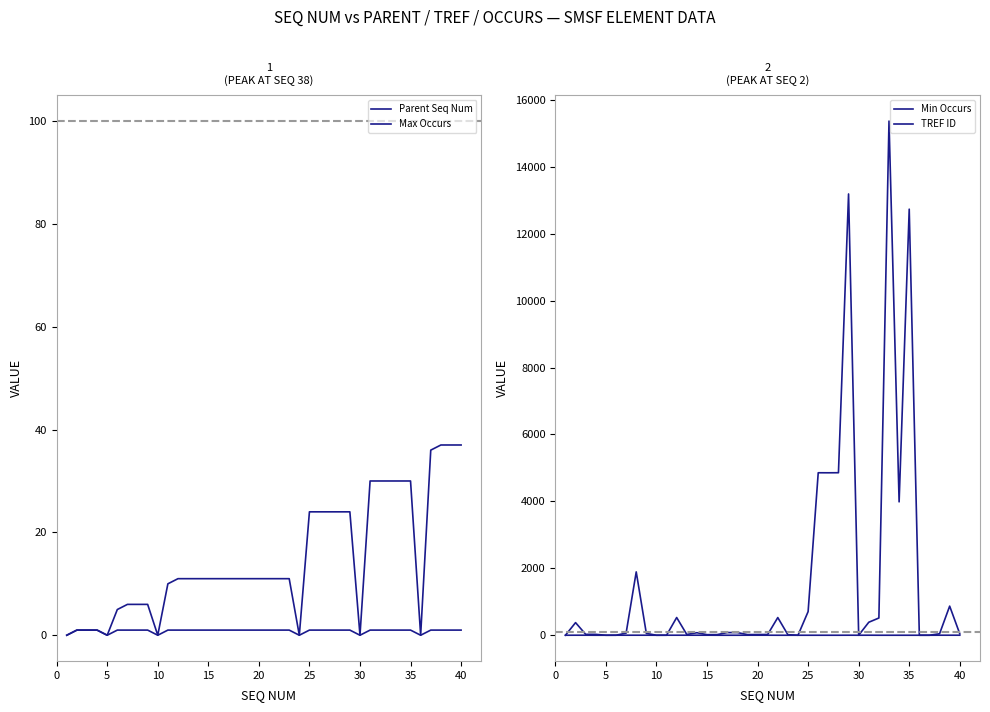

Reading left to right, transcribe all the data shown in this chart.

Parent Seq Num: 0	1	1	1	0	5	6	6	6	0	10	11	11	11	11	11	11	11	11	11	11	11	11	0	24	24	24	24	24	0	30	30	30	30	30	0	36	37	37	37
Max Occurs: 0	1	1	1	0	1	1	1	1	0	1	1	1	1	1	1	1	1	1	1	1	1	1	0	1	1	1	1	1	0	1	1	1	1	1	0	1	1	1	1
Min Occurs: 0	1	1	0	0	1	1	1	1	0	1	1	1	1	1	0	0	0	1	1	1	0	0	0	0	0	0	0	1	0	1	0	0	0	0	0	0	1	1	1
TREF ID: 0	377	27	26	0	0	64	1893	55	0	0	529	23	75	17	18	80	80	19	21	22	528	15	0	706	4855	4854	4856	13186	0	388	515	15364	3985	12732	0	0	44	870	43